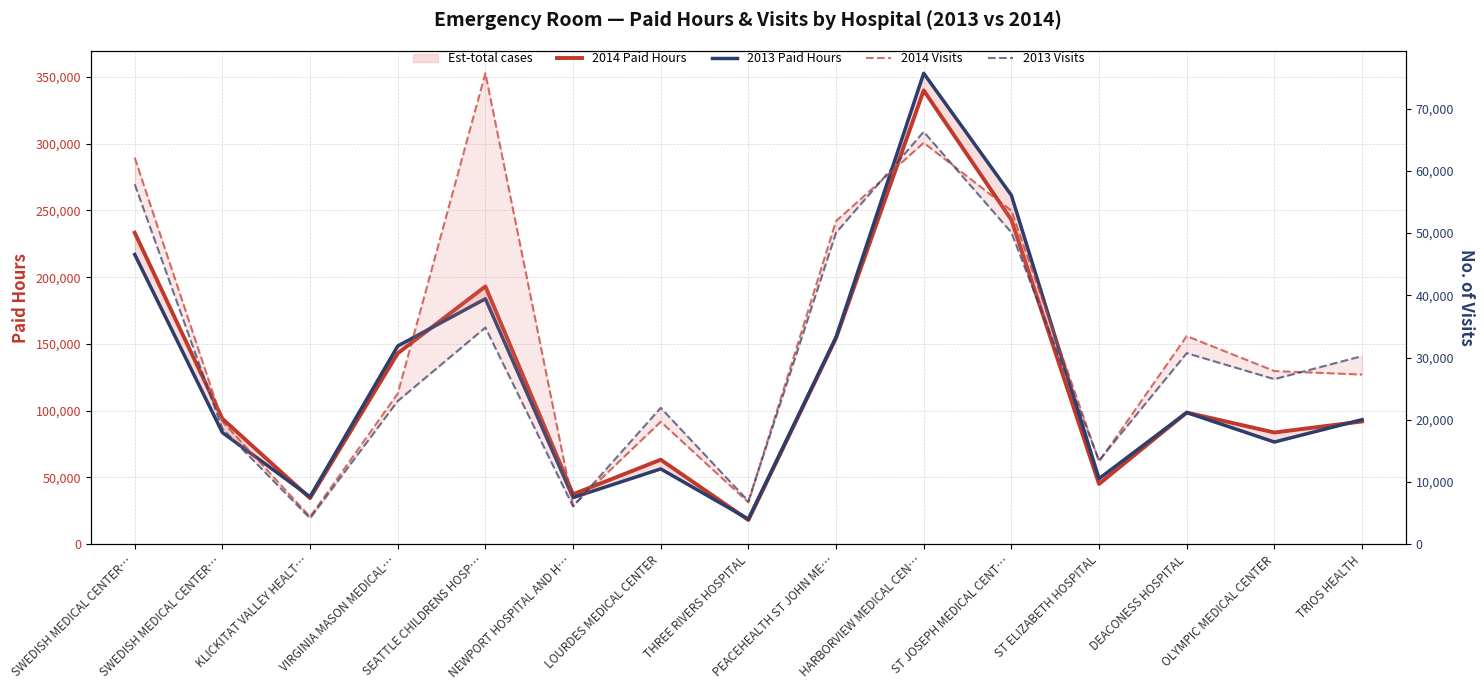

What is the label of the 4th point from the left?

VIRGINIA MASON MEDICAL…